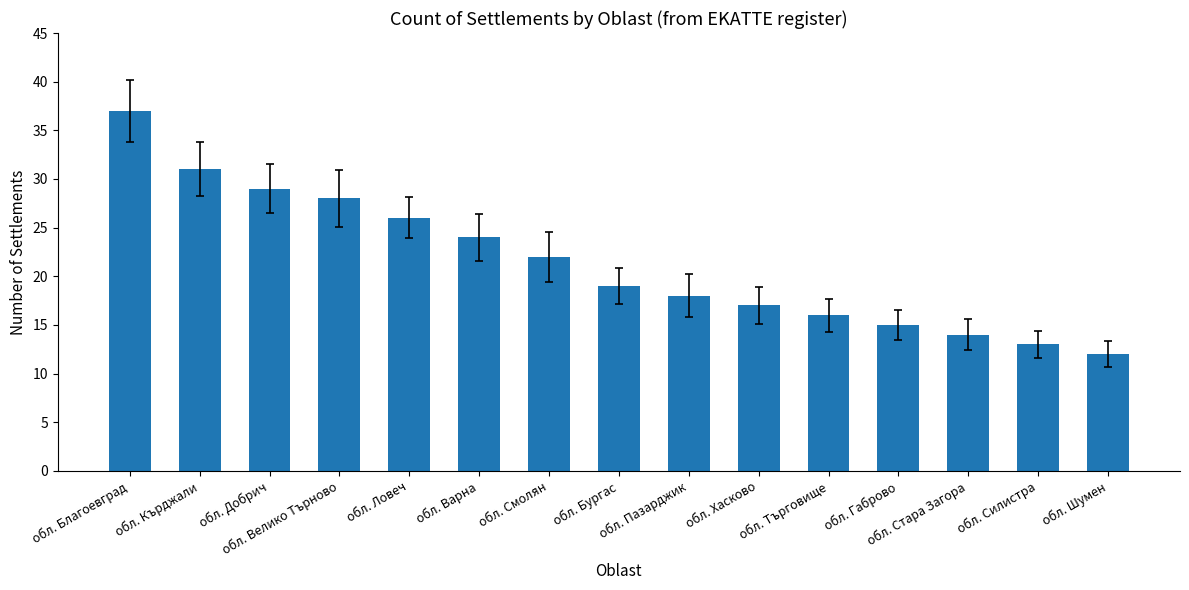

What is the value of the 3rd bar from the left?

29